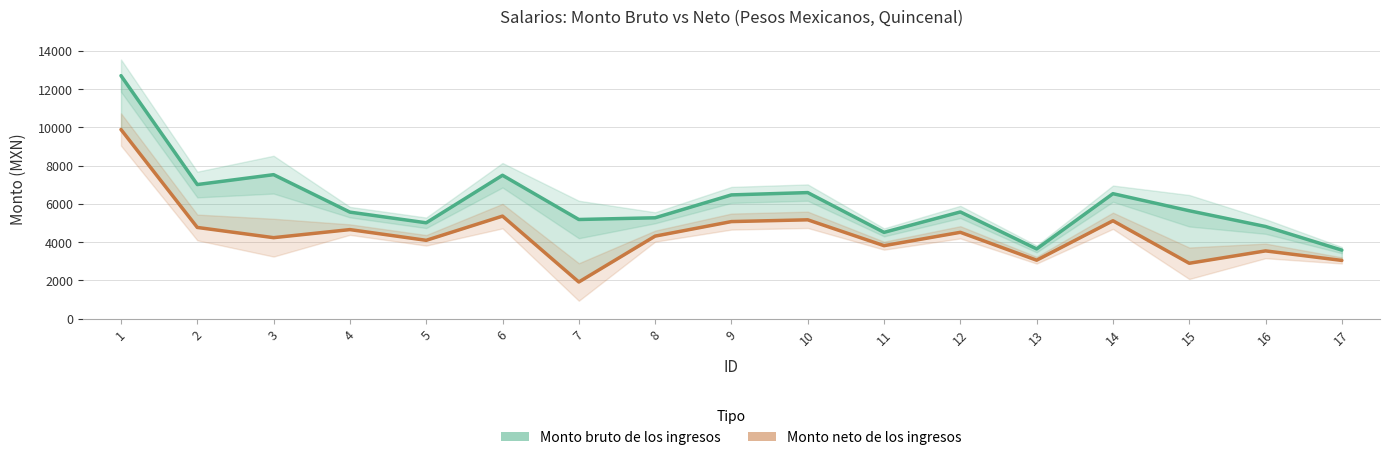

Which category has the lowest value in the Monto neto de los ingresos series?

7